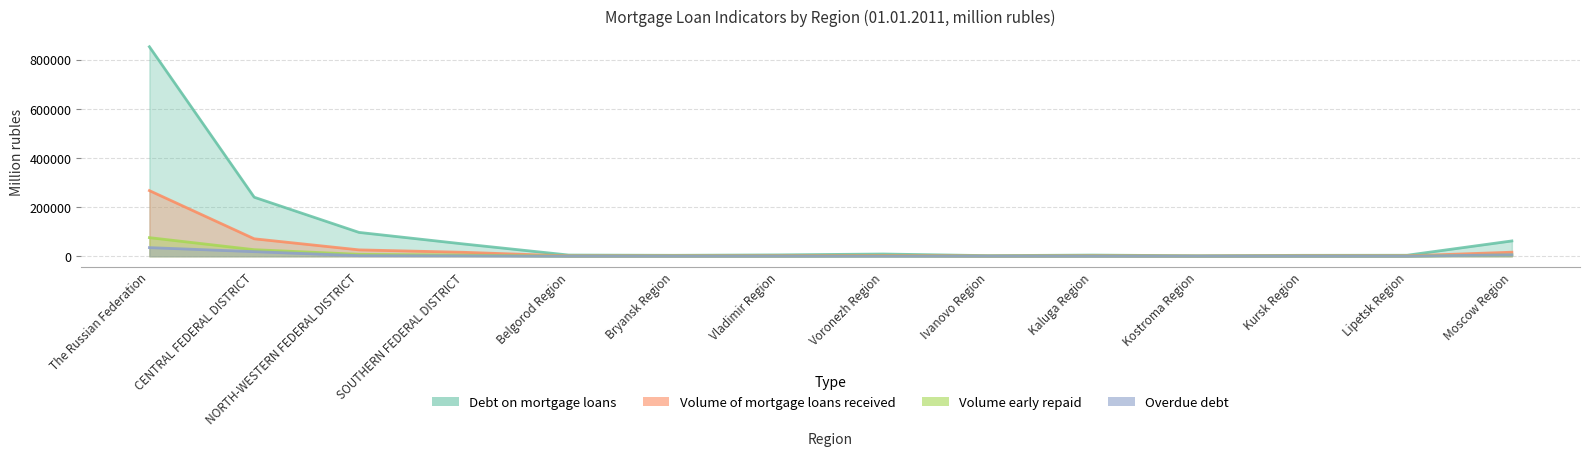

What is the difference between the highest and lowest values at Lipetsk Region?

4002